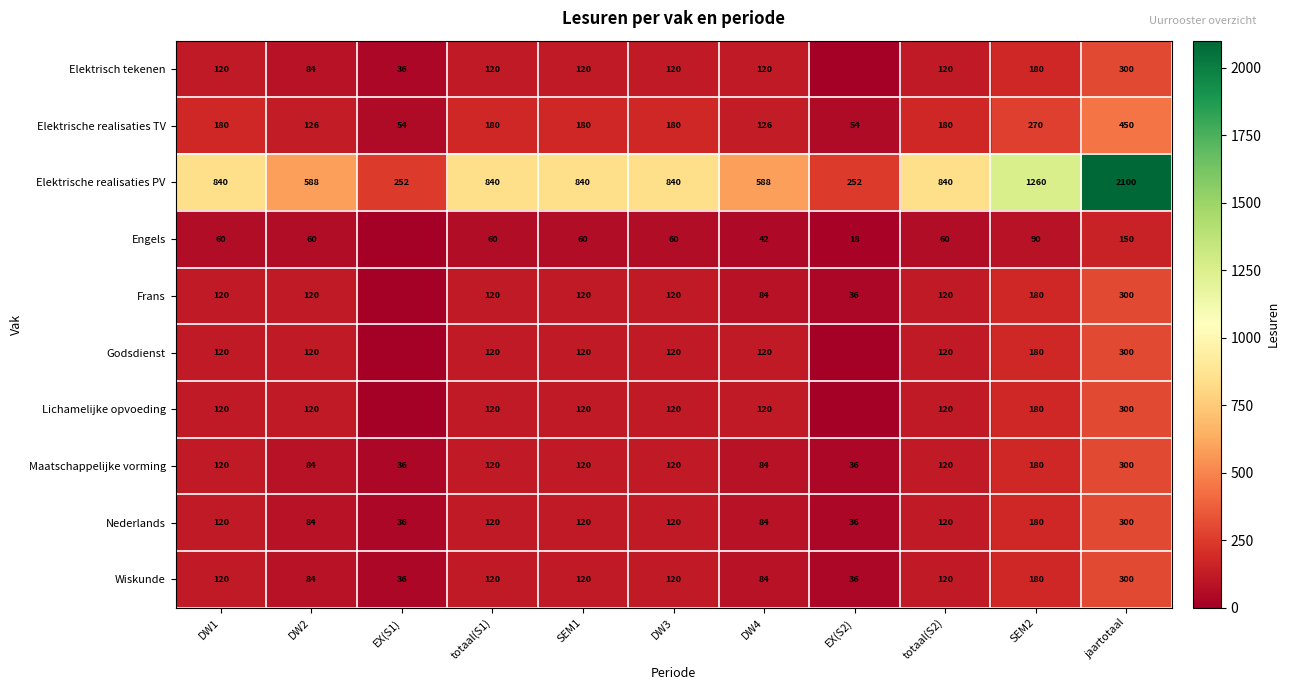

What is the sum of the Engels values at DW4 and EX(S2)?

60